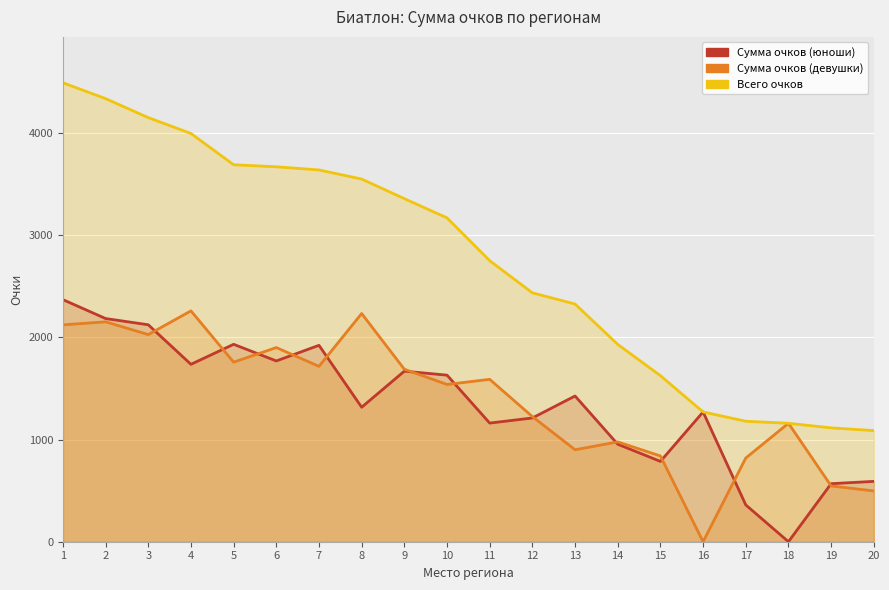

At how many categories does at least one series exceed 3606?

7